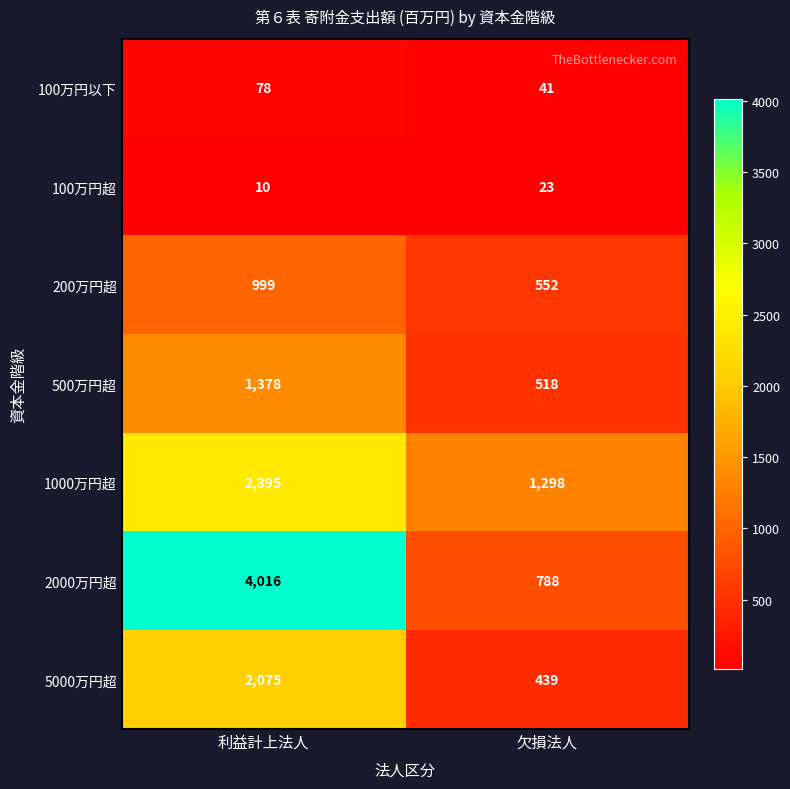

What is the difference between the 1000万円超 values at 欠損法人 and 利益計上法人?

1097